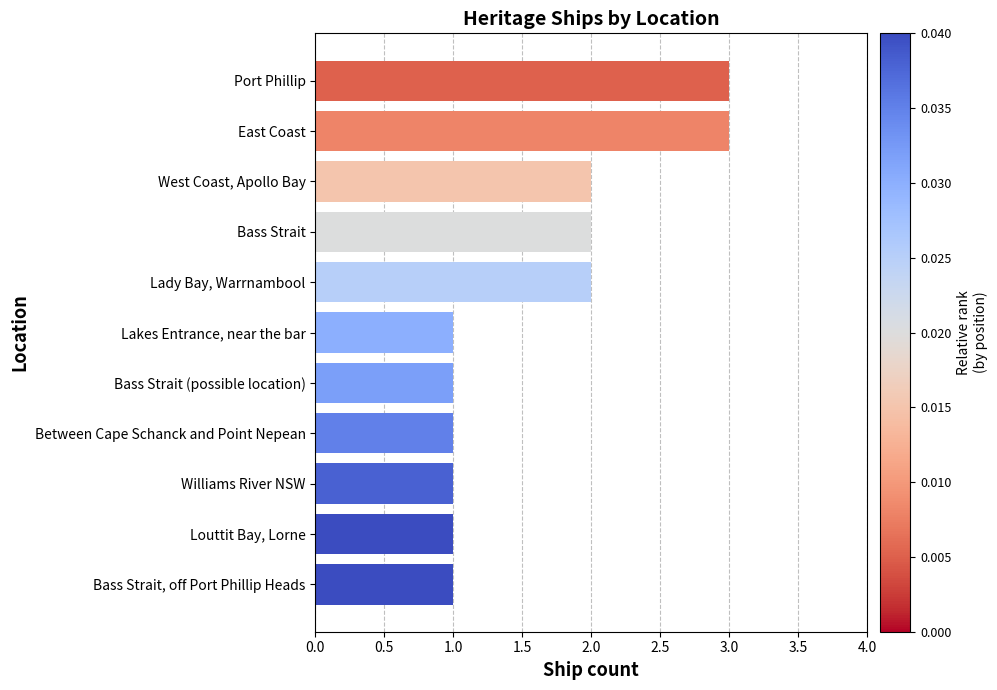

Does the chart contain any negative values?

No